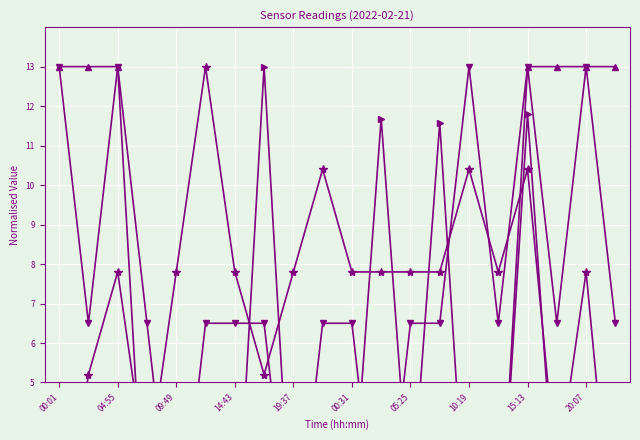

At how many categories does at least one series exceed 11?

12